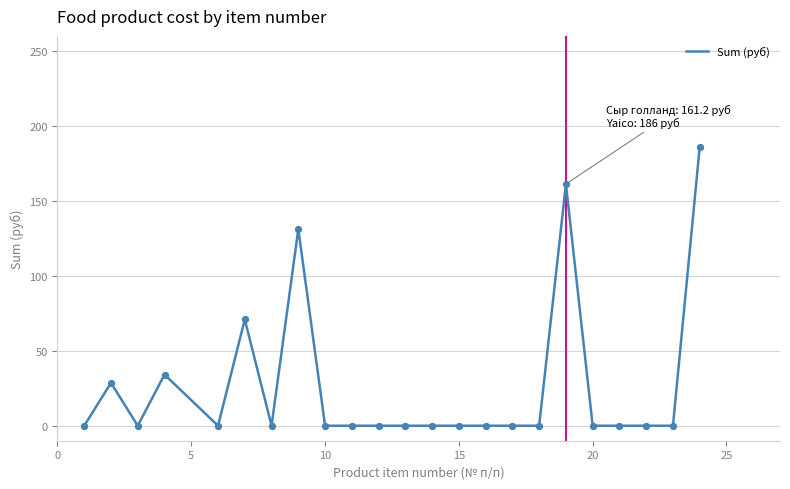

What is the difference between the maximum and minimum values?

186.0